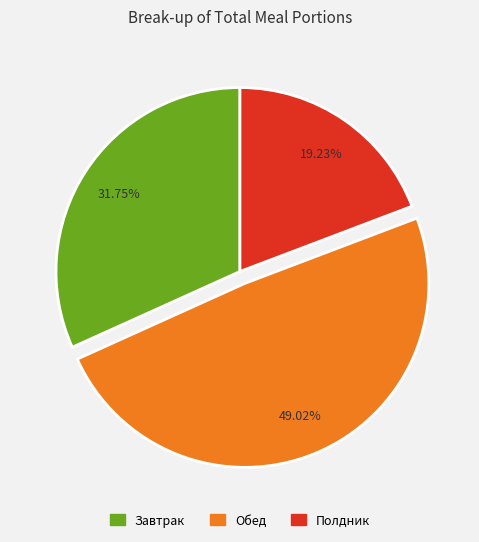

Does any single category account for the majority?

No